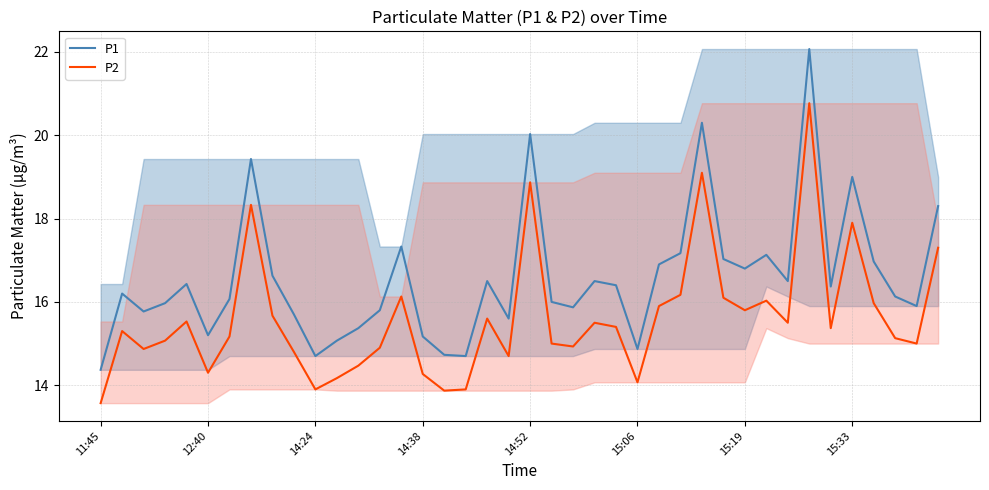

Is this an area chart (filled region under the line)?

No